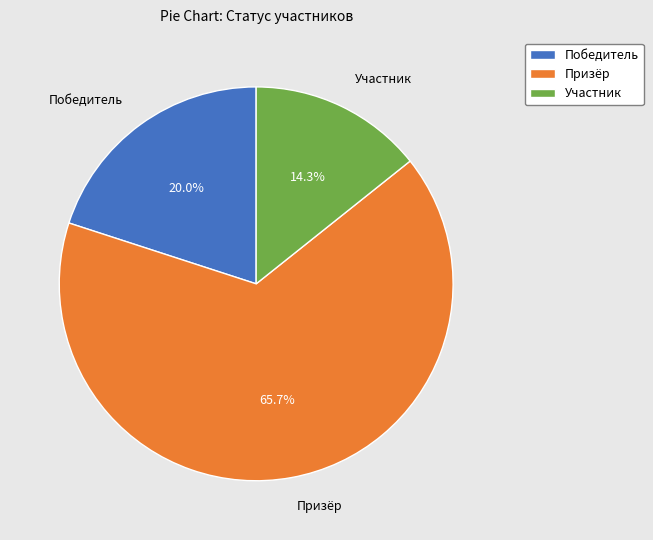

Rank the categories by value from highest to lowest.

Призёр, Победитель, Участник